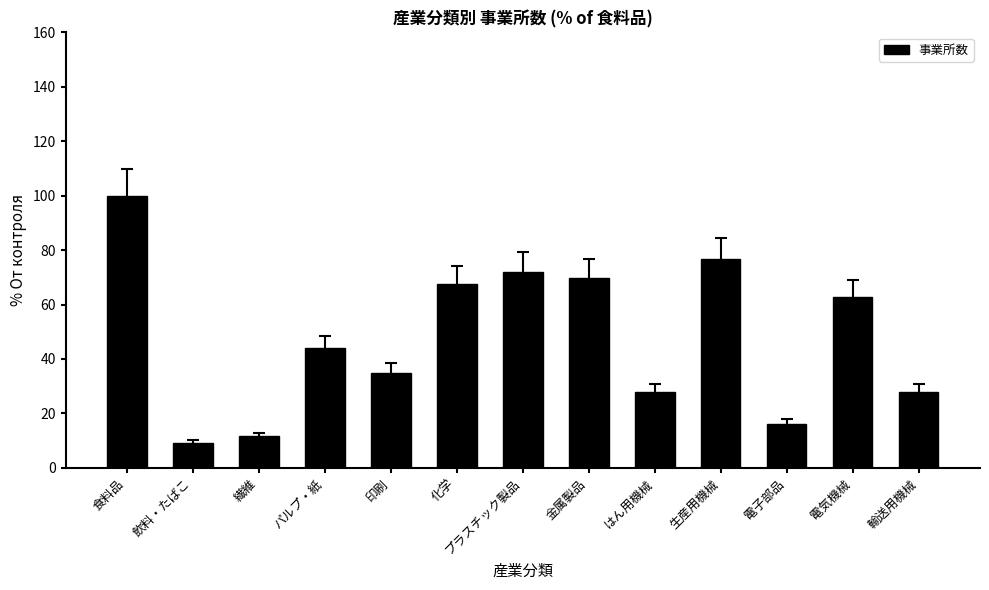

What is the maximum value shown in the chart?

100.0